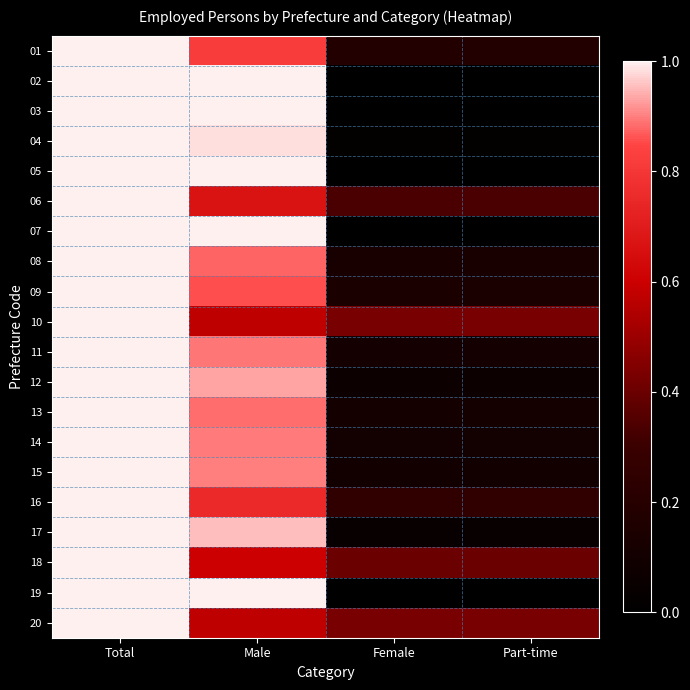

At how many categories does at least one series exceed 0?

4